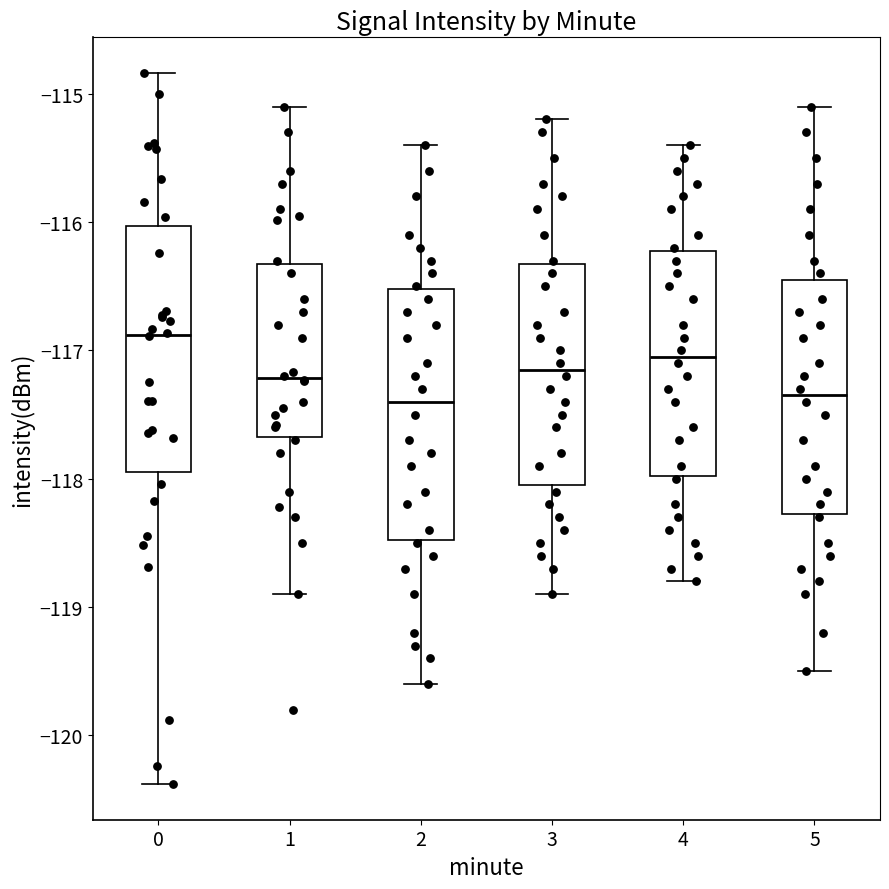

Reading left to right, transcribe this box plot: for each box, give where its median line is, the range the box spans, and where its two whiskers end, as read against the y-axis. The values are not printed on the chart, so give them approximately, as read against the axis.

0: median -116.9, box -117.9 to -116.0, whiskers -120.4 to -114.8
1: median -117.2, box -117.7 to -116.3, whiskers -118.9 to -115.1
2: median -117.4, box -118.5 to -116.5, whiskers -119.6 to -115.4
3: median -117.1, box -118.0 to -116.3, whiskers -118.9 to -115.2
4: median -117.0, box -118.0 to -116.2, whiskers -118.8 to -115.4
5: median -117.3, box -118.3 to -116.4, whiskers -119.5 to -115.1